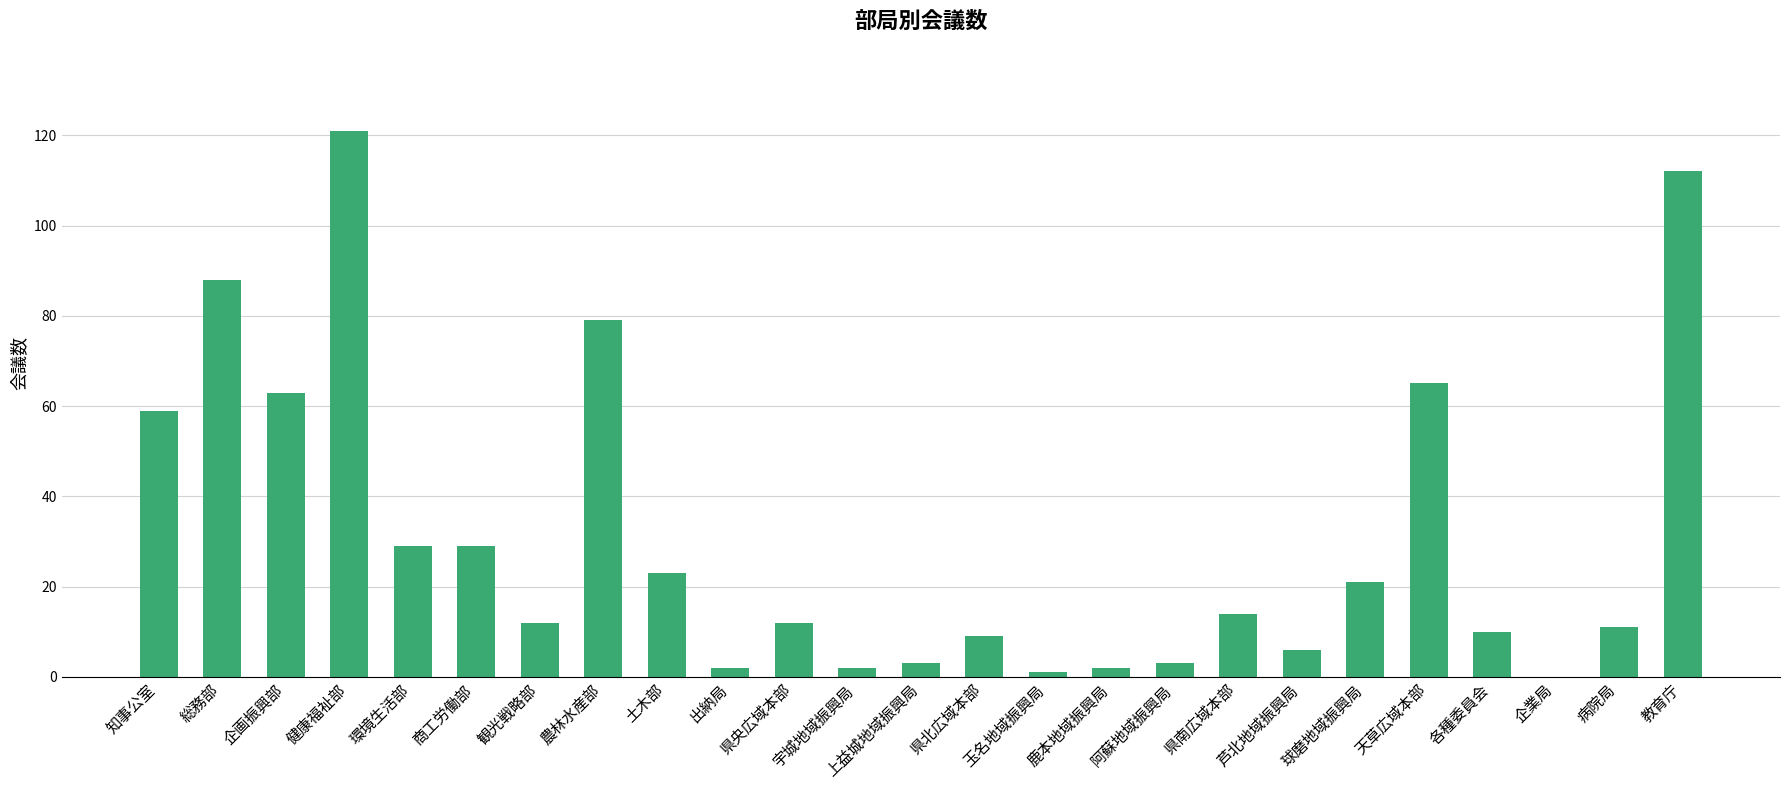

Count the number of categories in the chart.

25